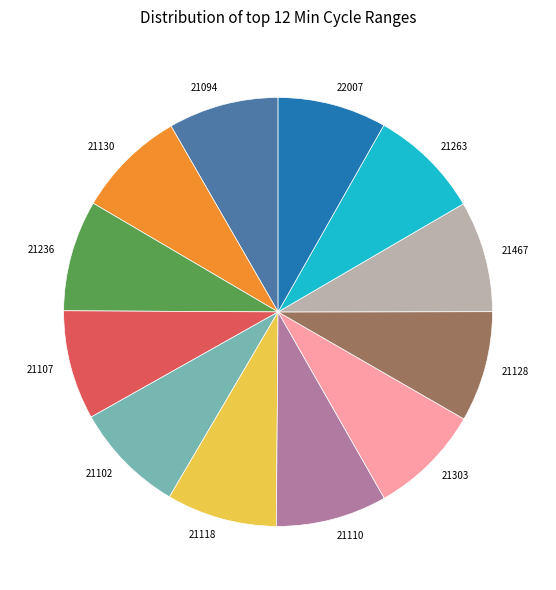

Is it true that 21236 is 1% of the pie?

False